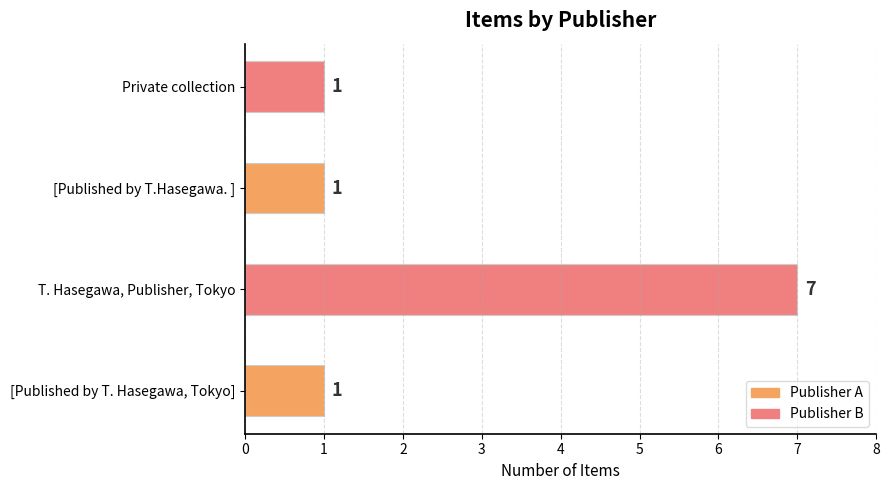

Reading bottom to top, transcribe all the data shown in this chart.

[Published by T. Hasegawa, Tokyo]=1	T. Hasegawa, Publisher, Tokyo=7	[Published by T.Hasegawa. ]=1	Private collection=1